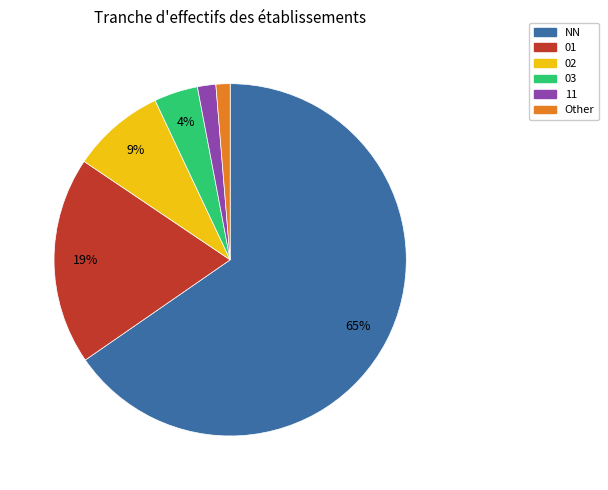

To the nearest percent, what is the average slice percentage?

17%